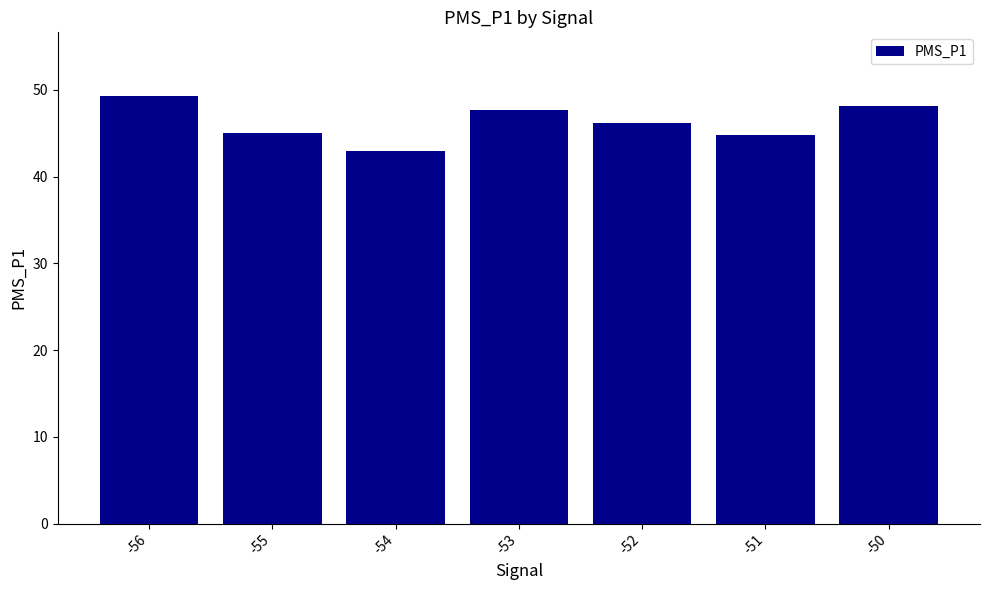

Which has a higher value, -56 or -53?

-56